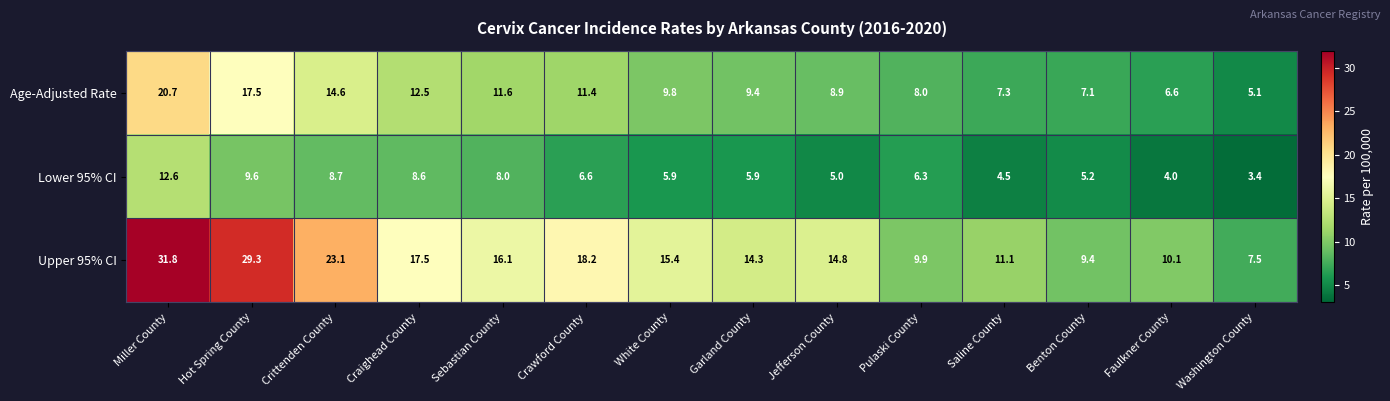

Rank the series by their maximum value, from lowest to highest.

Lower 95% CI, Age-Adjusted Rate, Upper 95% CI